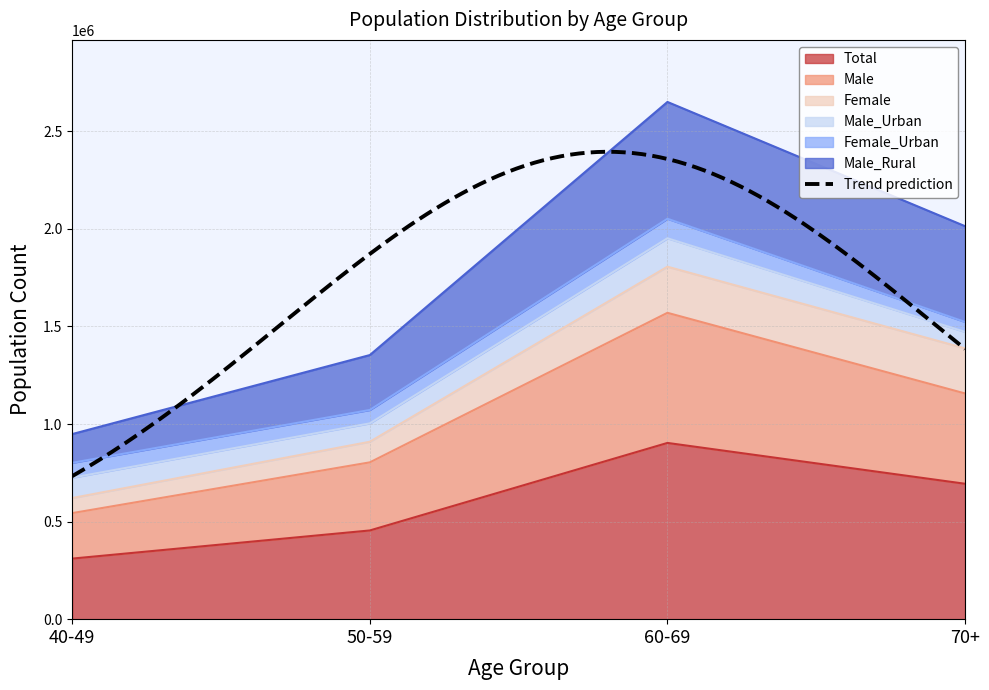

What is the lowest value of the Male series?

543433